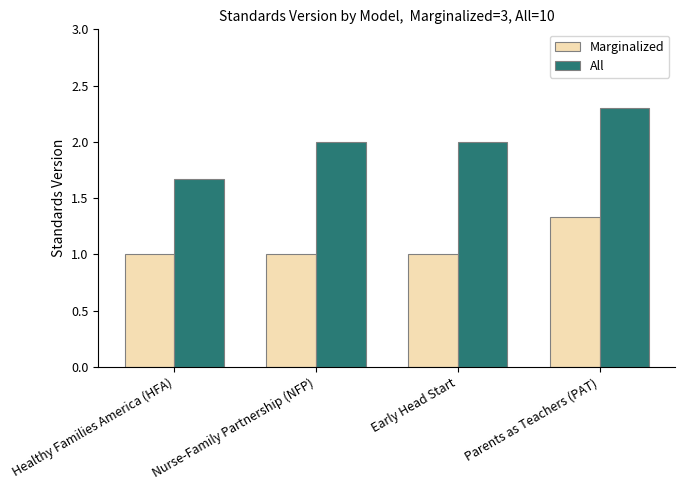

What is the approximate value of Marginalized at Healthy Families America (HFA)?

1.0